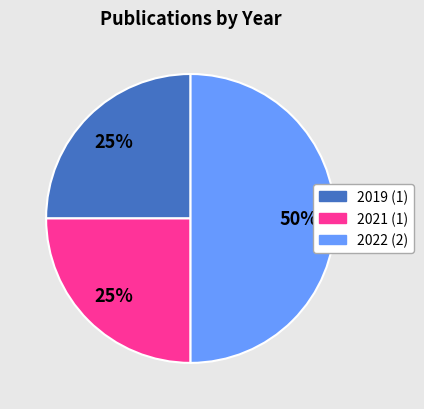

Is it true that 2021 is 25% of the pie?

True